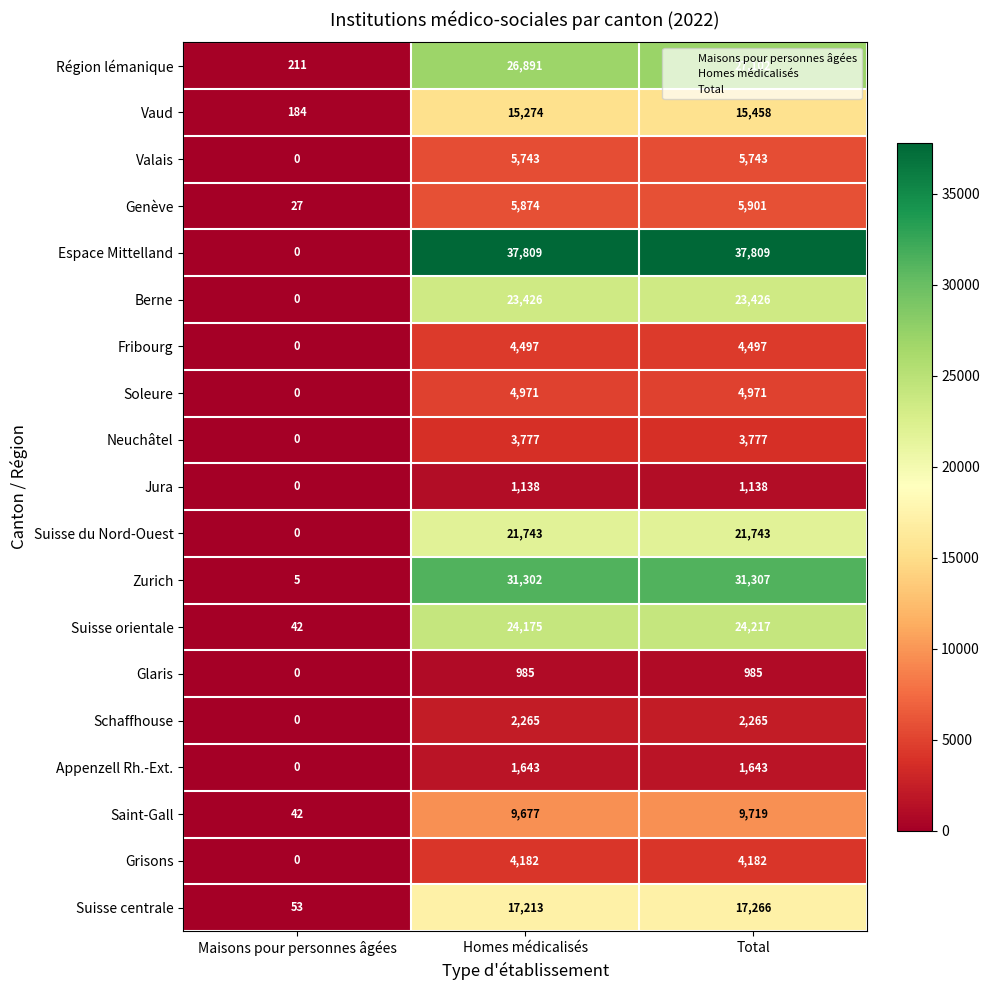

True or false: Schaffhouse has a value of 4065 at Homes médicalisés.

False